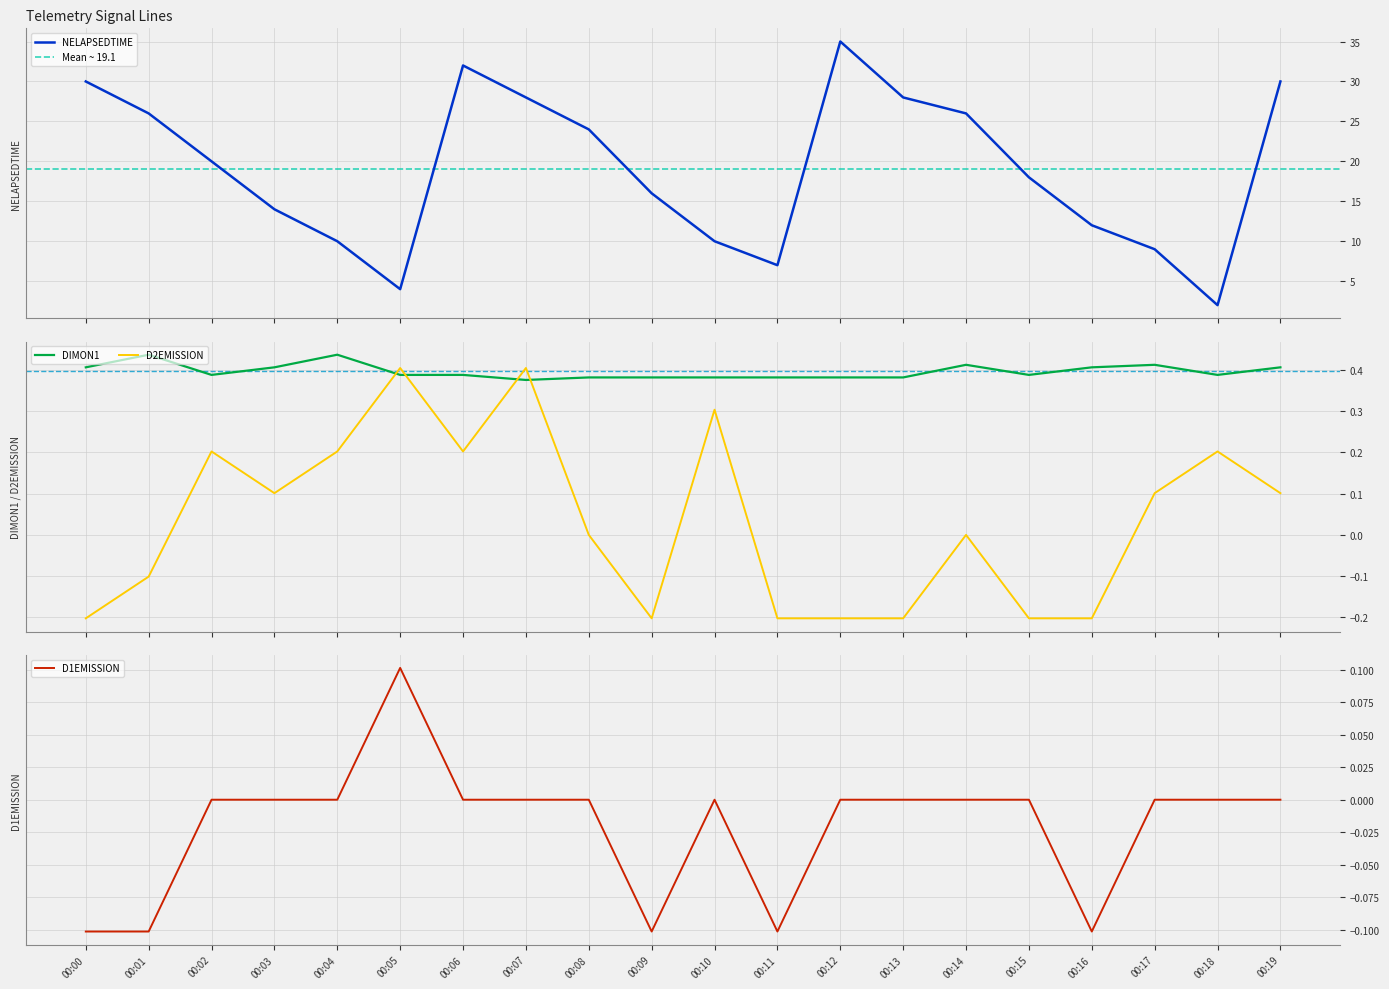

Reading right to left, list all the values displayed in this chart.

NELAPSEDTIME: 00:19=30.0	00:18=2.0	00:17=9.0	00:16=12.0	00:15=18.0	00:14=26.0	00:13=28.0	00:12=35.0	00:11=7.0	00:10=10.0	00:09=16.0	00:08=24.0	00:07=28.0	00:06=32.0	00:05=4.0	00:04=10.0	00:03=14.0	00:02=20.0	00:01=26.0	00:00=30.0
DIMON1: 00:19=0.4	00:18=0.4	00:17=0.4	00:16=0.4	00:15=0.4	00:14=0.4	00:13=0.4	00:12=0.4	00:11=0.4	00:10=0.4	00:09=0.4	00:08=0.4	00:07=0.4	00:06=0.4	00:05=0.4	00:04=0.4	00:03=0.4	00:02=0.4	00:01=0.4	00:00=0.4
D2EMISSION: 00:19=0.1	00:18=0.2	00:17=0.1	00:16=-0.2	00:15=-0.2	00:14=0.0	00:13=-0.2	00:12=-0.2	00:11=-0.2	00:10=0.3	00:09=-0.2	00:08=0.0	00:07=0.4	00:06=0.2	00:05=0.4	00:04=0.2	00:03=0.1	00:02=0.2	00:01=-0.1	00:00=-0.2
D1EMISSION: 00:19=0.0	00:18=0.0	00:17=0.0	00:16=-0.1	00:15=0.0	00:14=0.0	00:13=0.0	00:12=0.0	00:11=-0.1	00:10=0.0	00:09=-0.1	00:08=0.0	00:07=0.0	00:06=0.0	00:05=0.1	00:04=0.0	00:03=0.0	00:02=0.0	00:01=-0.1	00:00=-0.1